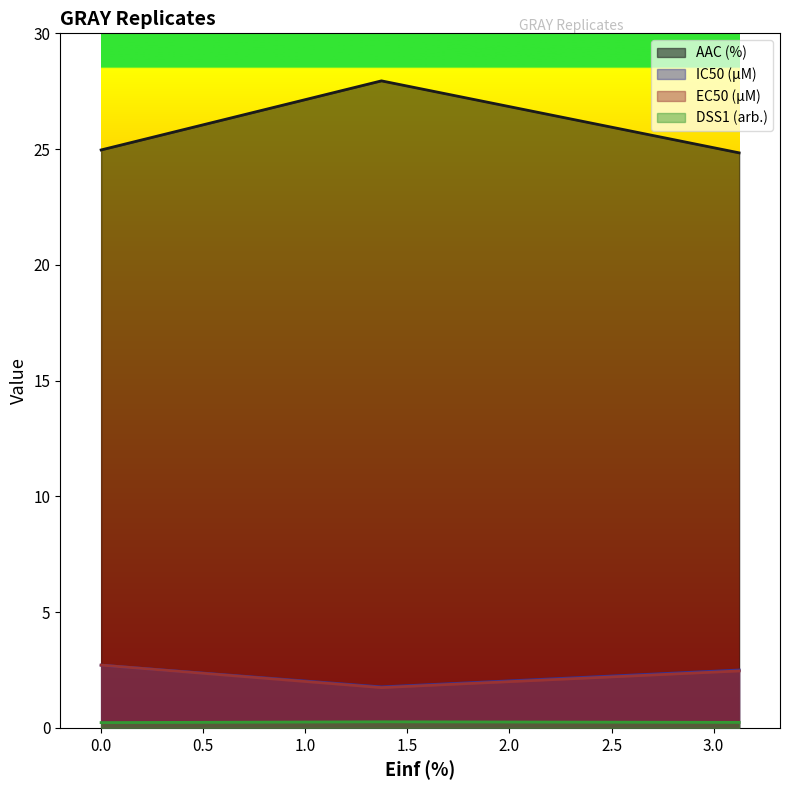

At how many categories does at least one series exceed 18?

3